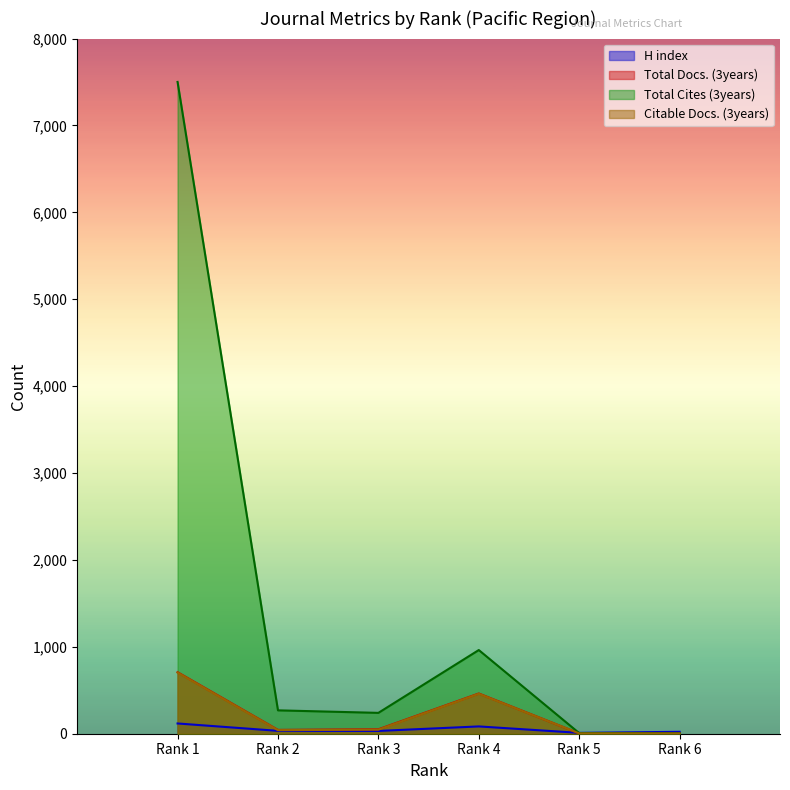

How many interior local peaks does the Citable Docs. (3years) series have?

1